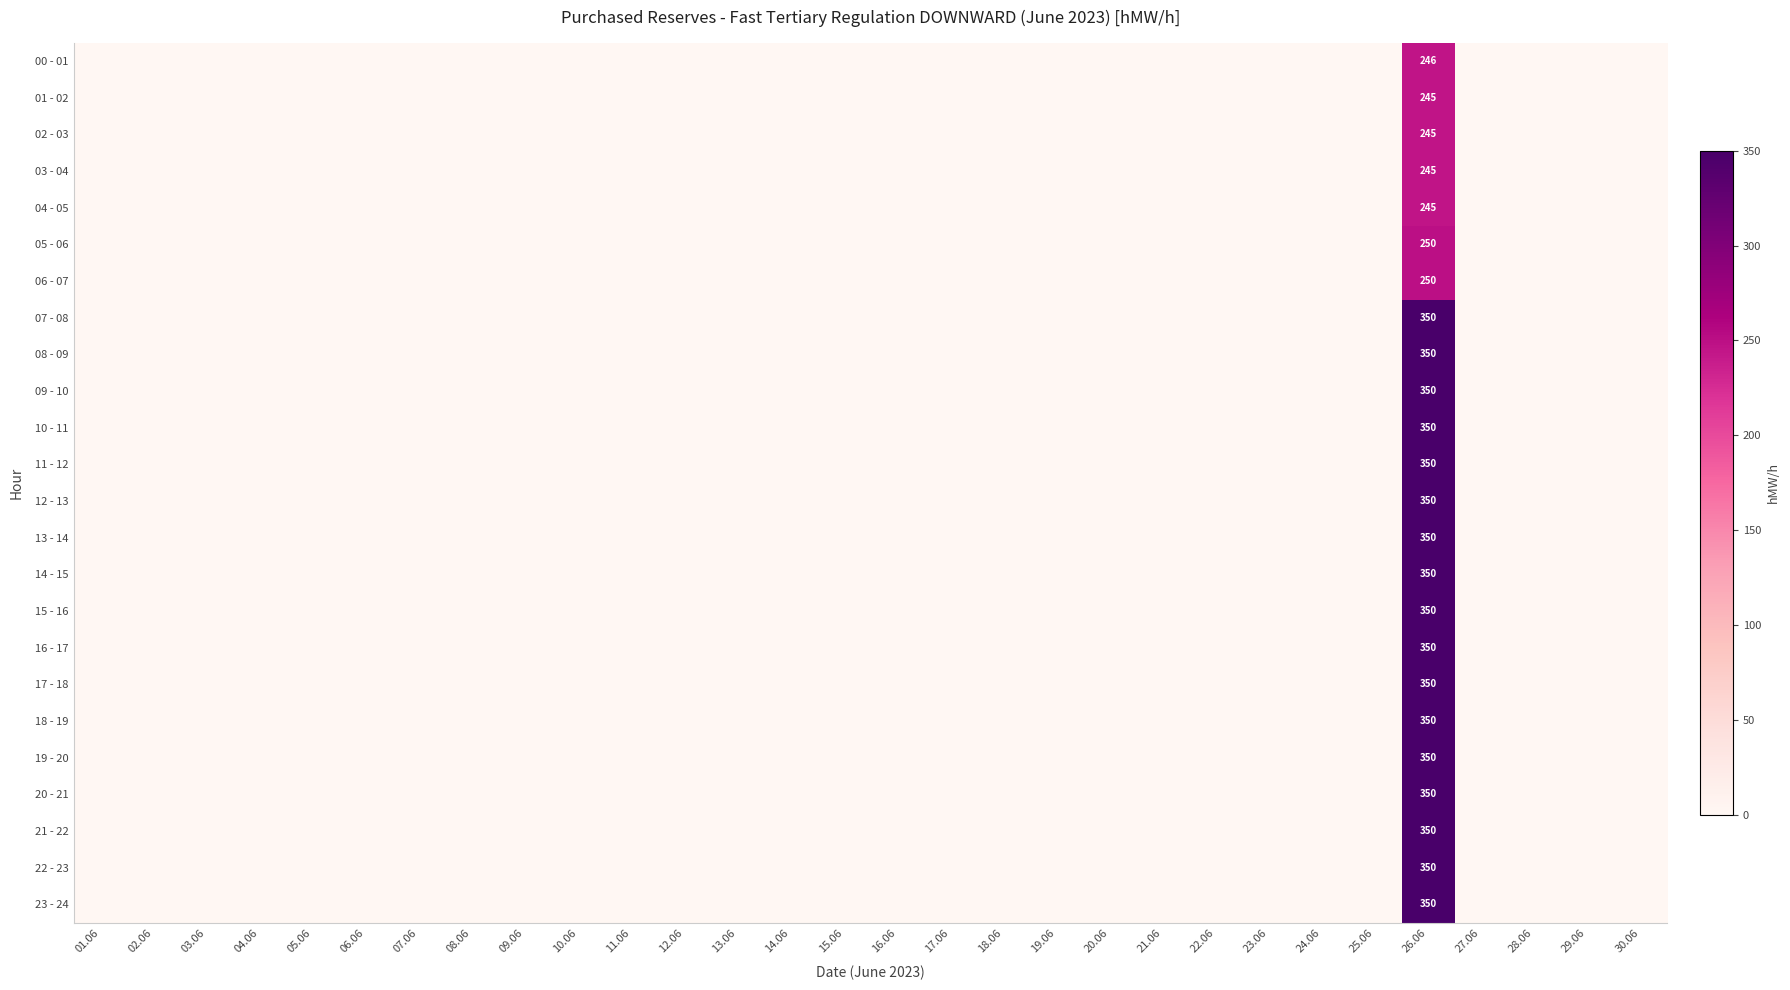

Between 10.06 and 11.06, which is larger?

10.06